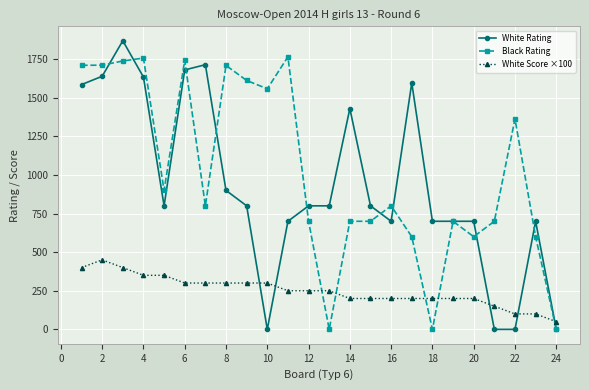

What are all the series names shown in the legend?

White Rating, Black Rating, White Score ×100